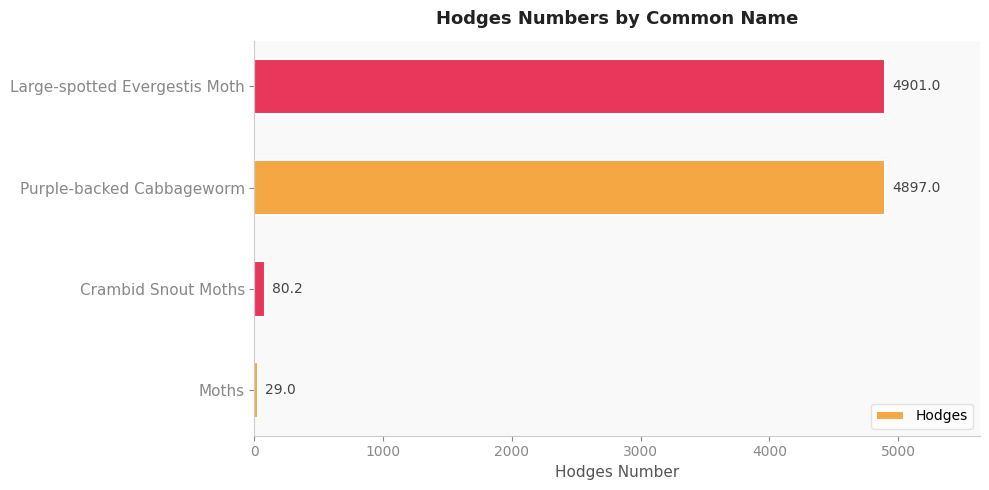

Are the bars horizontal?

Yes